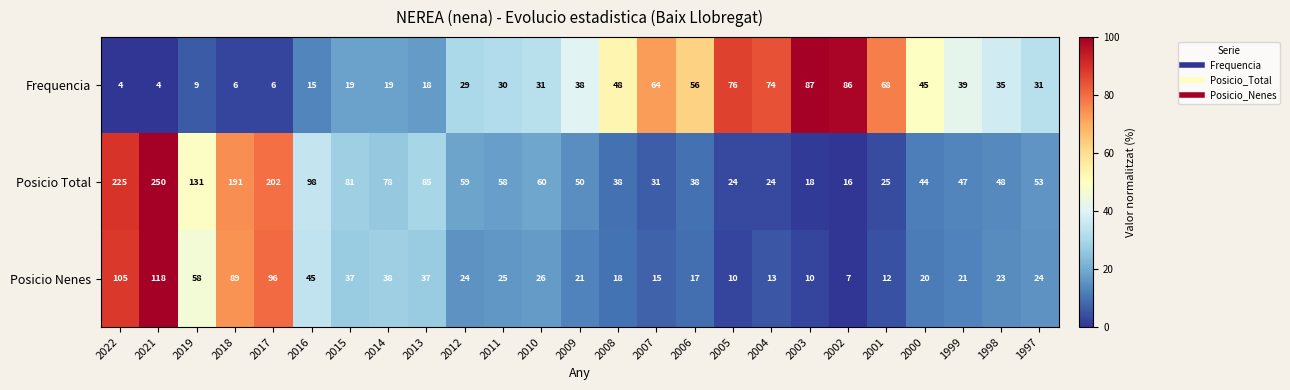

How many series are shown in this chart?

3